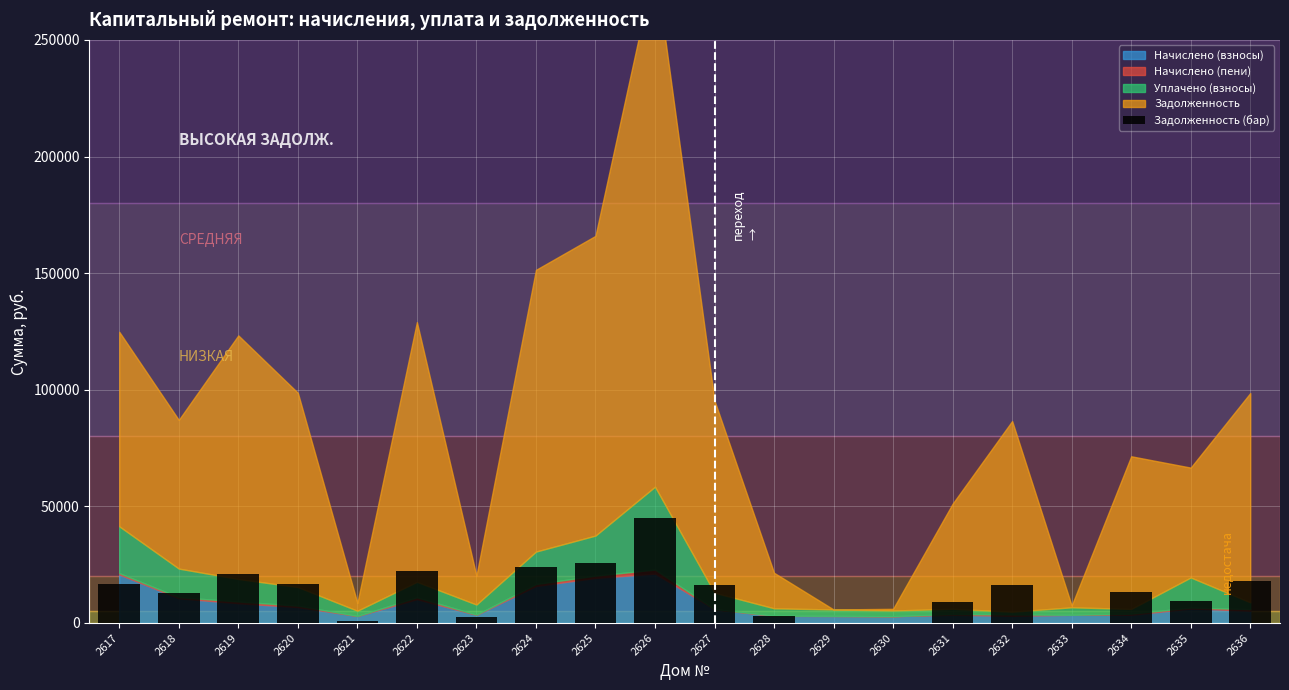

Is it true that the value at 2617 is 29980.4?

False